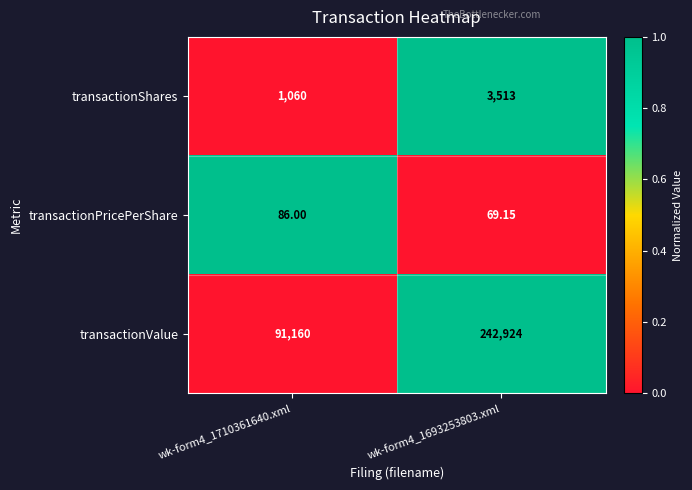

Which series has the largest total across all categories?

transactionValue